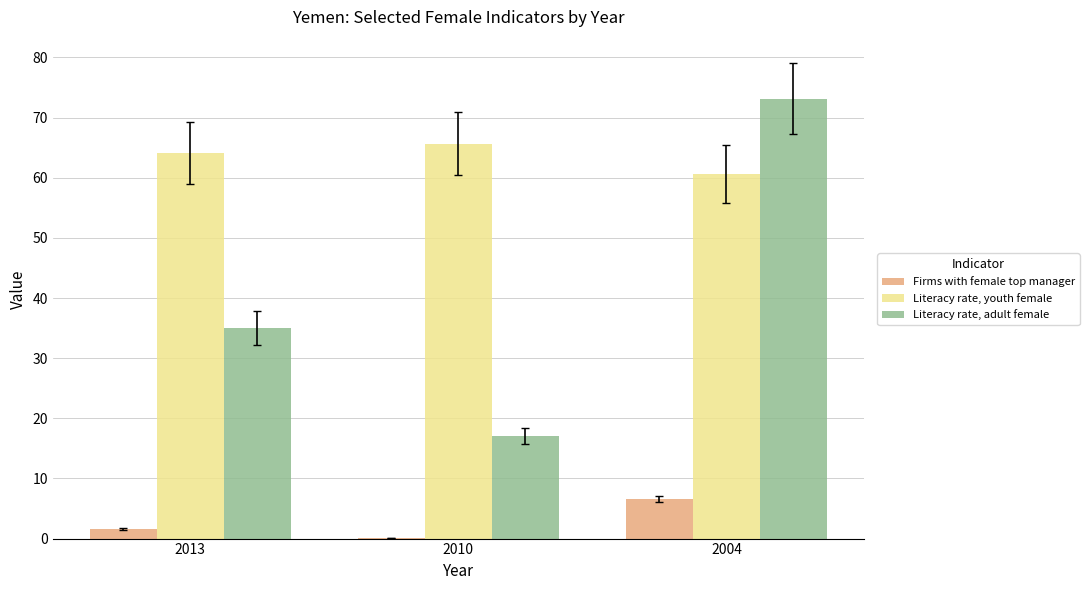

At which label does Firms with female top manager reach its peak?

2004